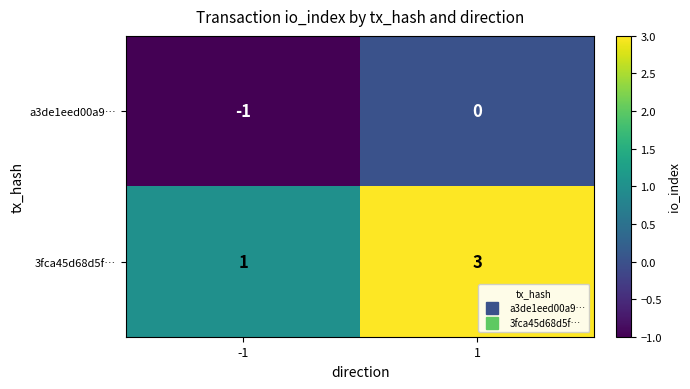

What is the greatest value displayed?

3